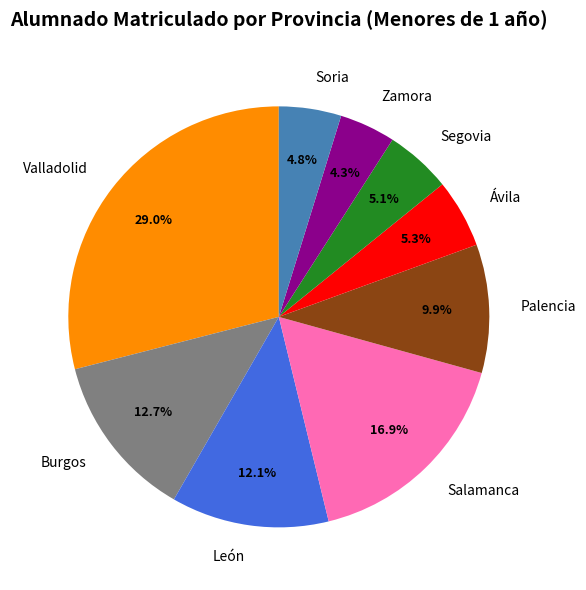

What is the largest slice in the pie chart?

Valladolid